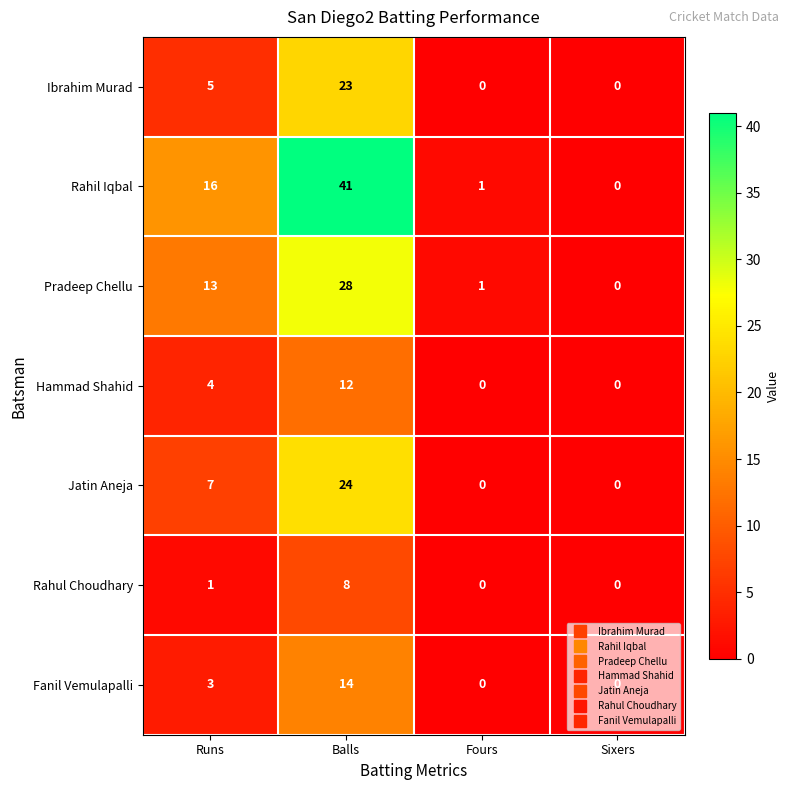

Which category has the highest value in the Rahil Iqbal series?

Balls